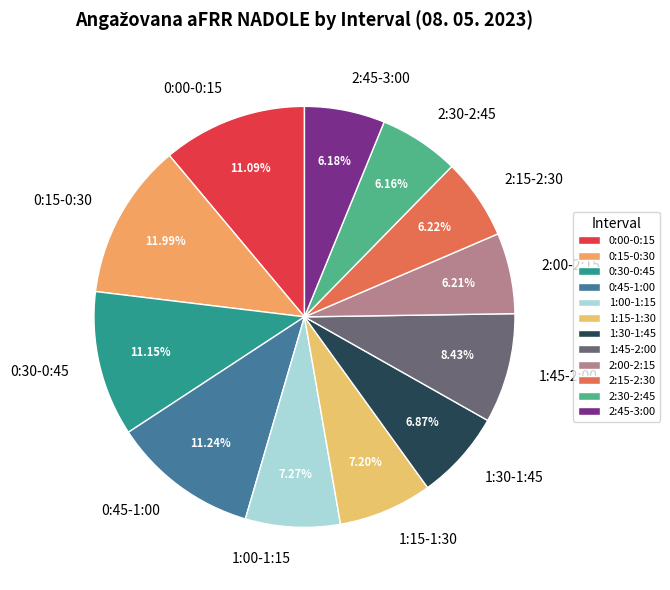

Which category has the biggest portion of the pie?

0:15-0:30